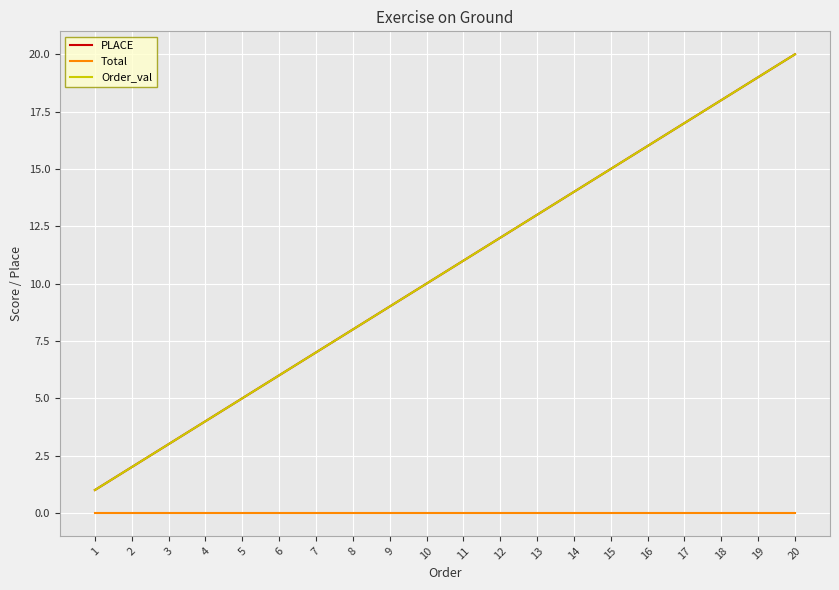

Between 10 and 3, which is larger?

10